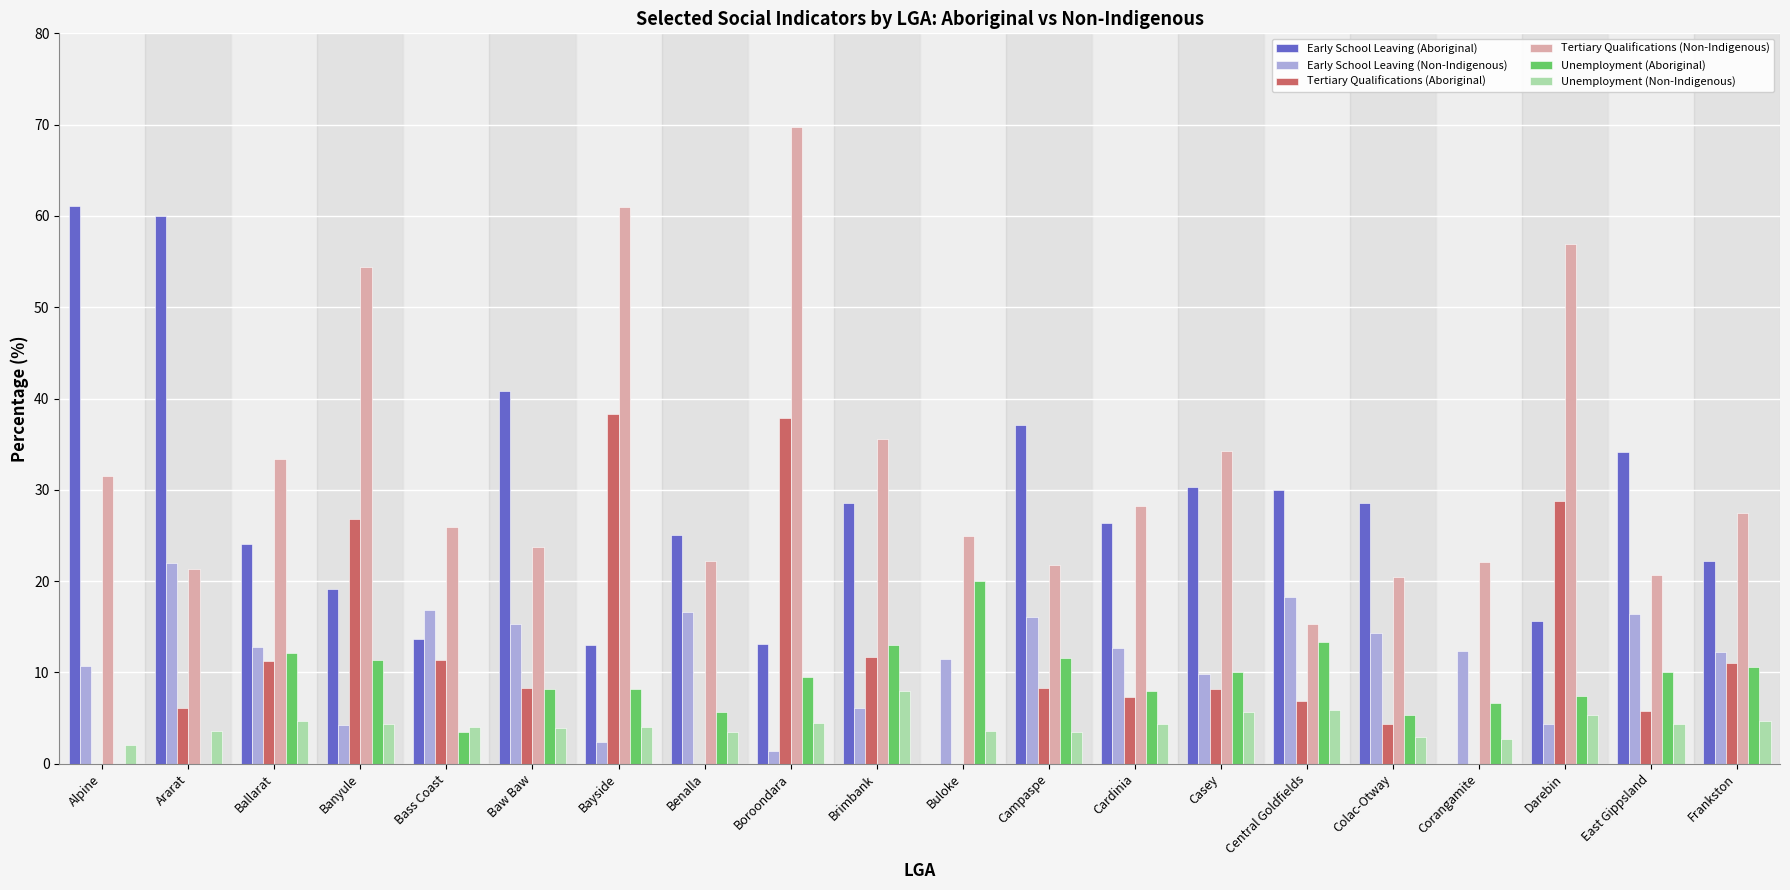

At which category is the sum across all series the highest?

Boroondara